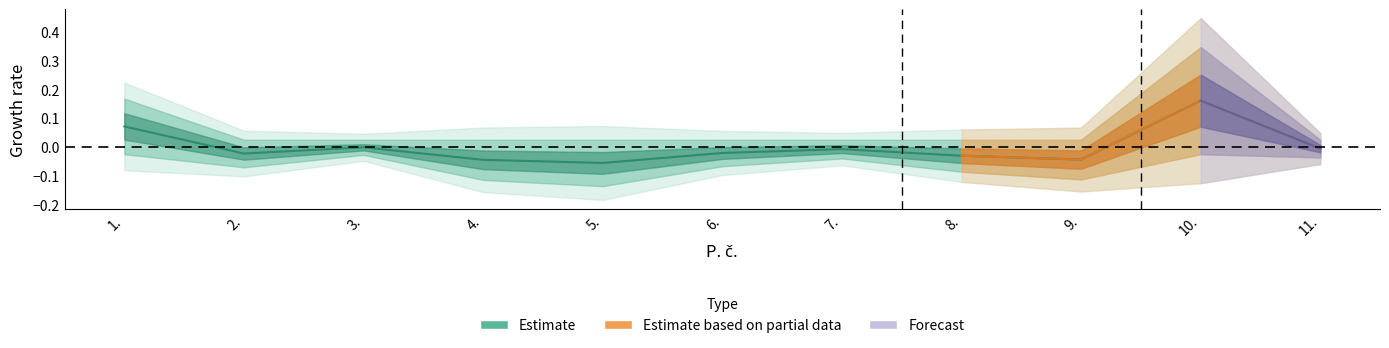

Reading right to left, list all the values displayed in this chart.

11.=-0.0	10.=0.2	9.=-0.0	8.=-0.0	7.=-0.0	6.=-0.0	5.=-0.1	4.=-0.0	3.=-0.0	2.=-0.0	1.=0.1